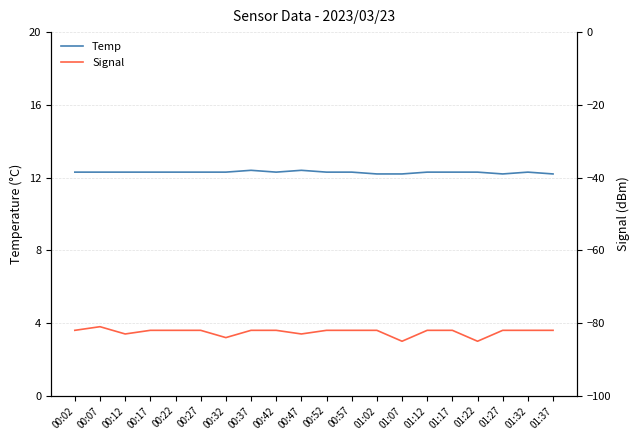

True or false: Signal and Temp cross at least once.

False